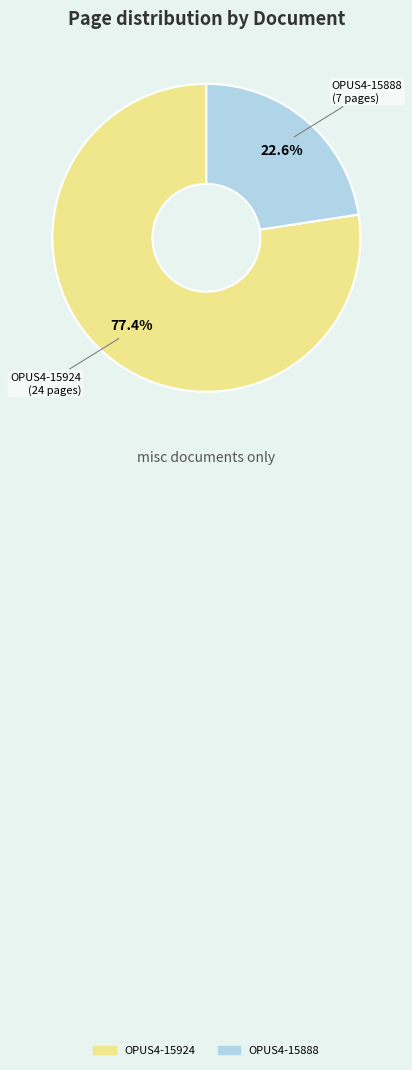

Combined, do OPUS4-15888 and OPUS4-15924 account for over 50%?

Yes